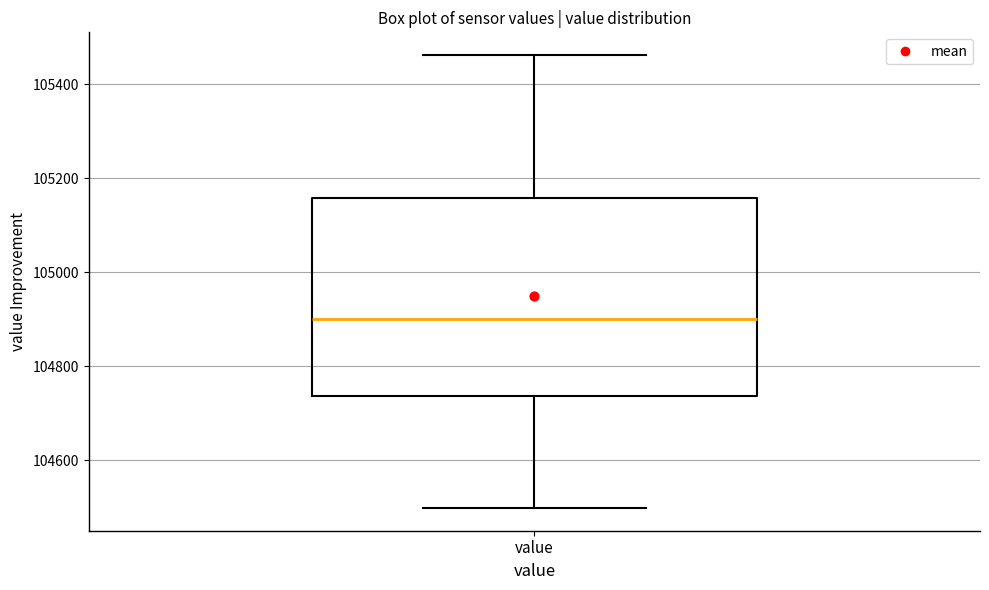

Read this box plot against the y-axis: the position of the median line, the range covered by the box, and the ends of both whiskers. The values are not printed on the chart, so give them approximately, as read against the axis.

median 104900, box 104740 to 105160, whiskers 104500 to 105460